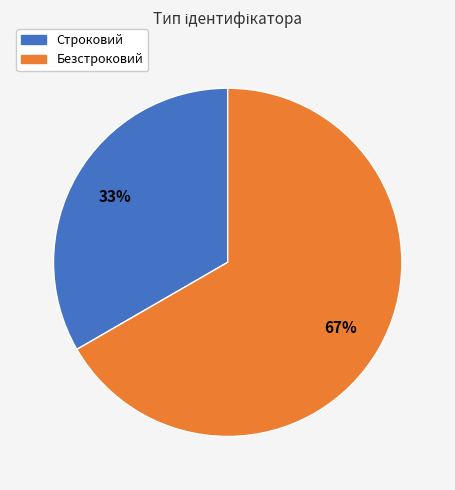

Count the number of slices in the pie.

2